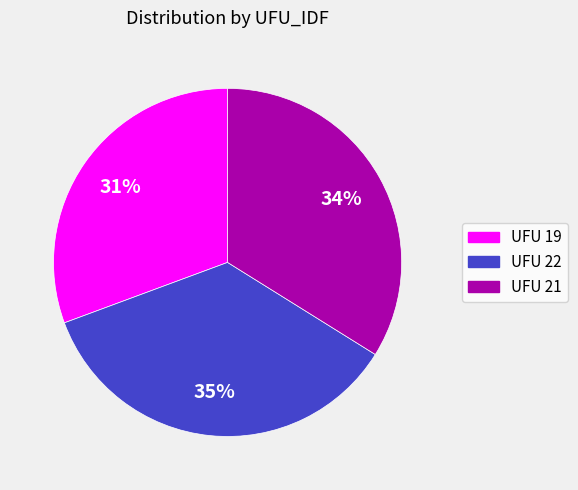

Does any single category account for the majority?

No